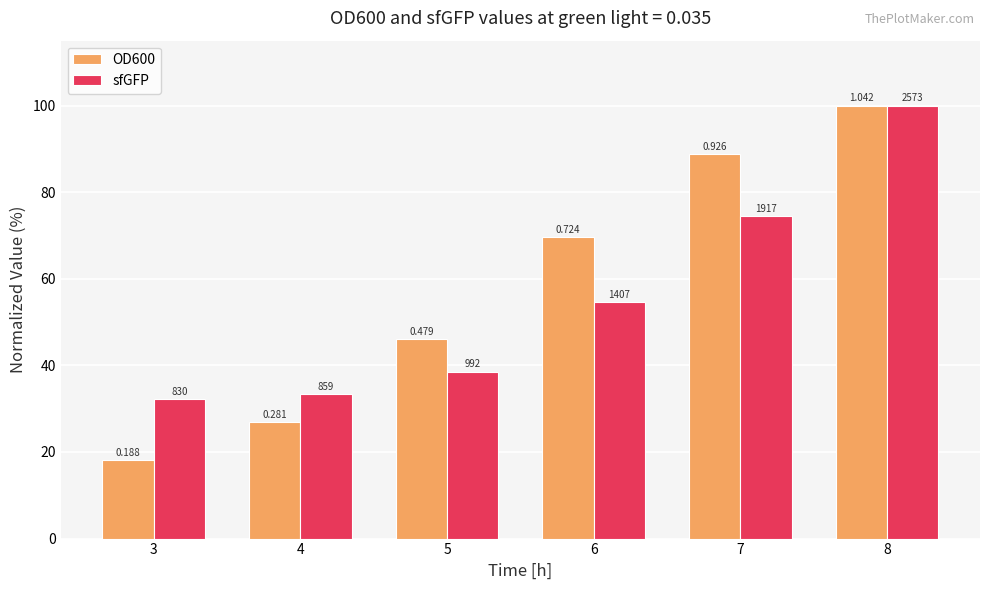

List the labels in order of sfGFP value, largest first.

8, 7, 6, 5, 4, 3